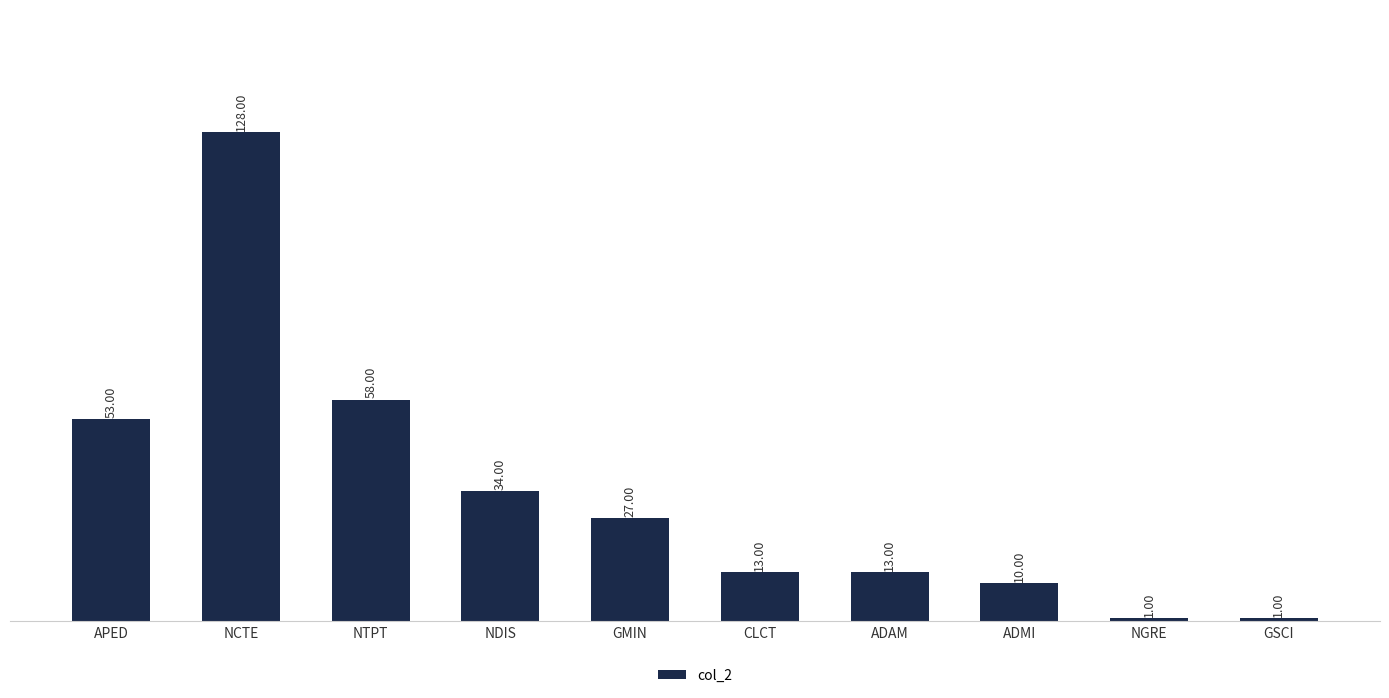

At which label is the value closest to 64?

NTPT